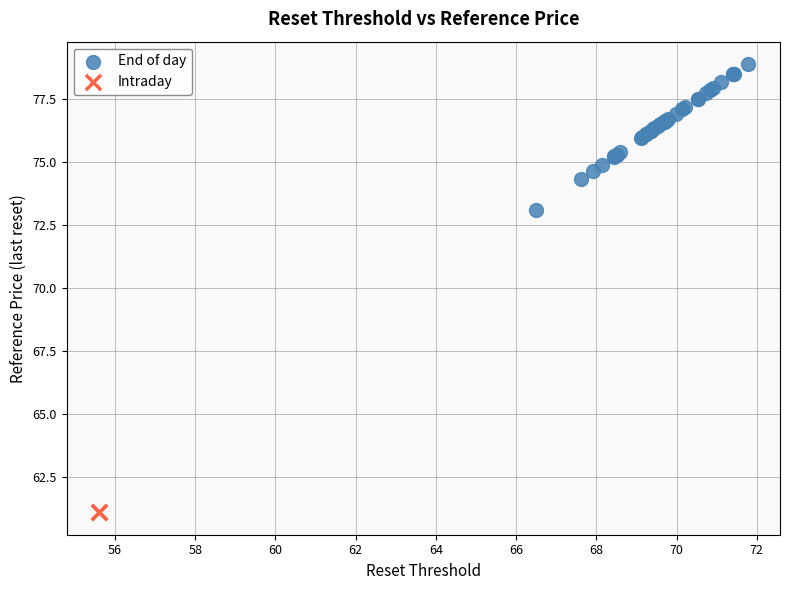

What are all the series names shown in the legend?

End of day, Intraday